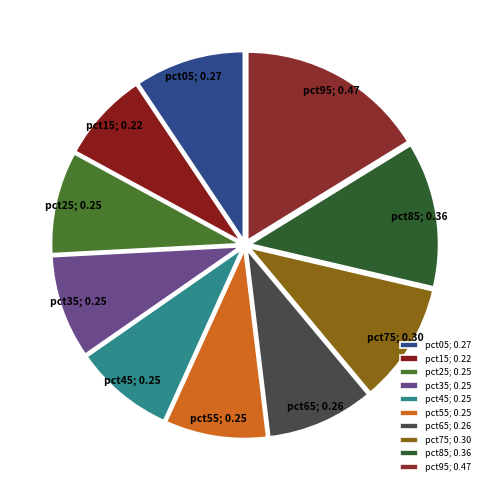

How many segments does this pie chart have?

10